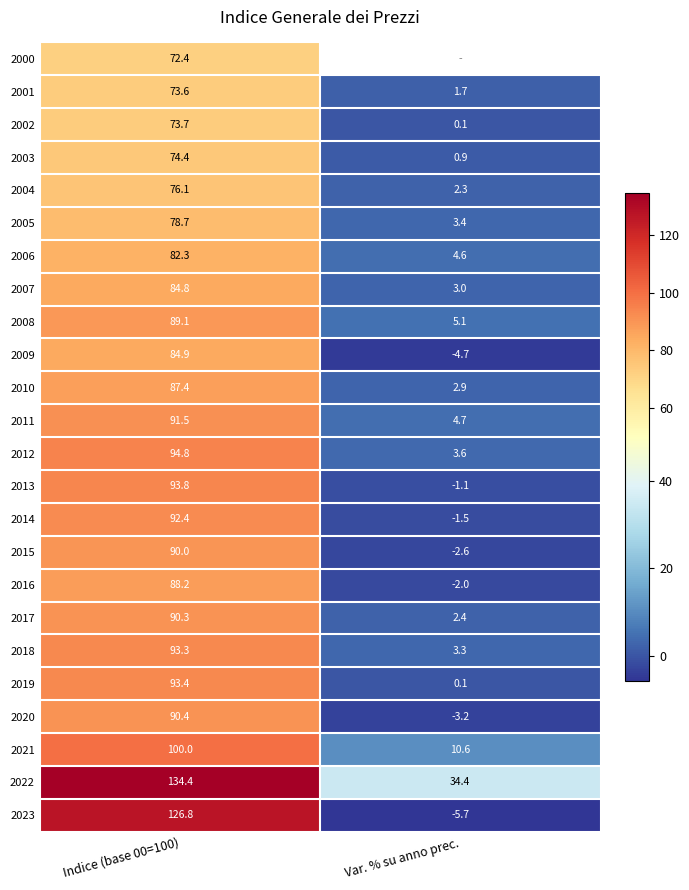

At Indice (base 00=100), list the series in order from smallest to largest.

2000, 2001, 2002, 2003, 2004, 2005, 2006, 2007, 2009, 2010, 2016, 2008, 2015, 2017, 2020, 2011, 2014, 2018, 2019, 2013, 2012, 2021, 2023, 2022